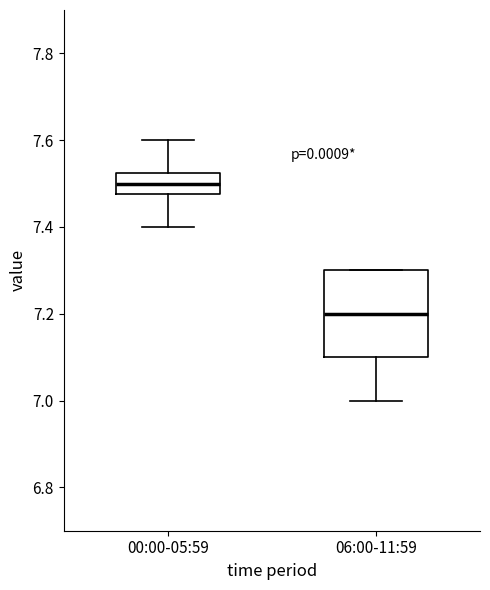

Which box's median line is the lowest?

06:00-11:59